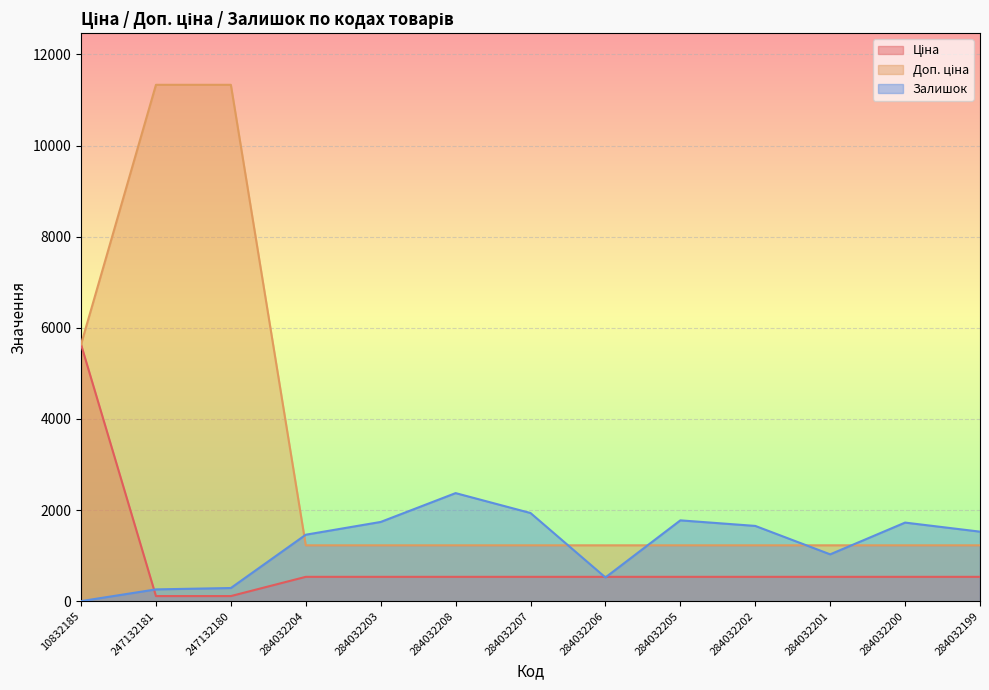

At which category does the chart reach its minimum across all series?

10832185